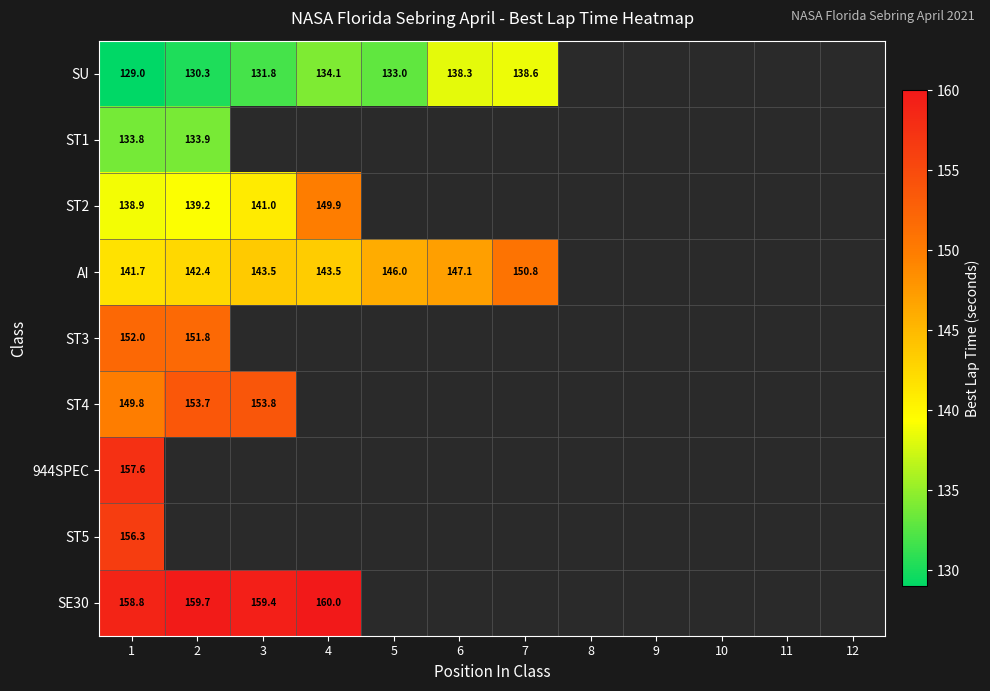

The value of ST4 at 1 is 68.0. True or false?

False